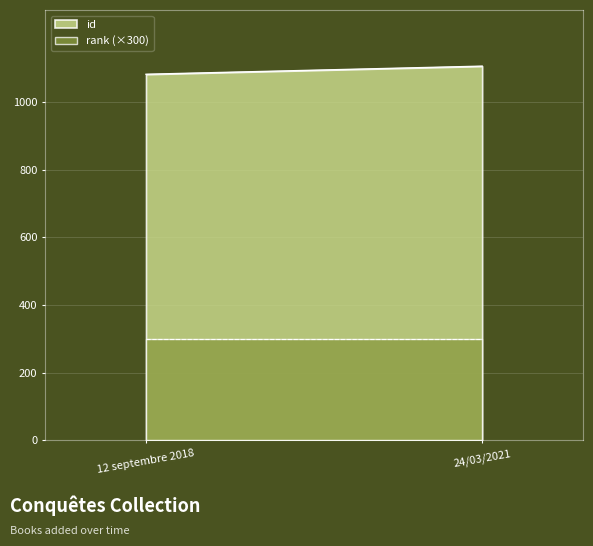

Which series changed the most between 12 septembre 2018 and 24/03/2021?

id